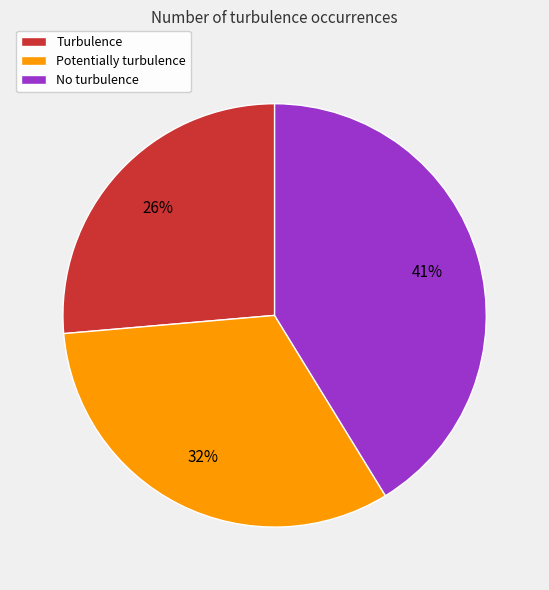

True or false: Potentially turbulence accounts for 32% of the total.

True